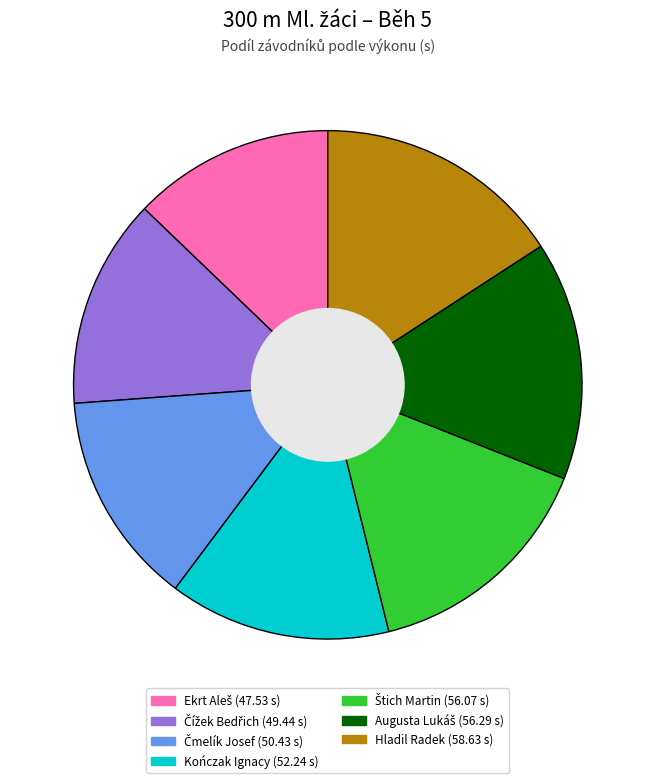

Which category has the biggest portion of the pie?

Hladil Radek